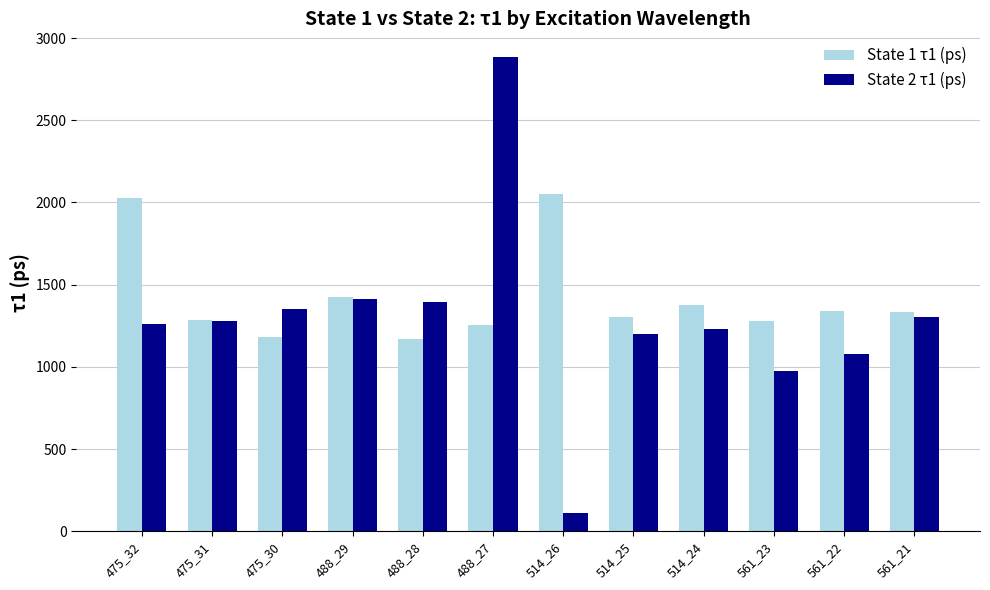

What is the difference between the second highest and second lowest values in the State 2 τ1 (ps) series?

436.3